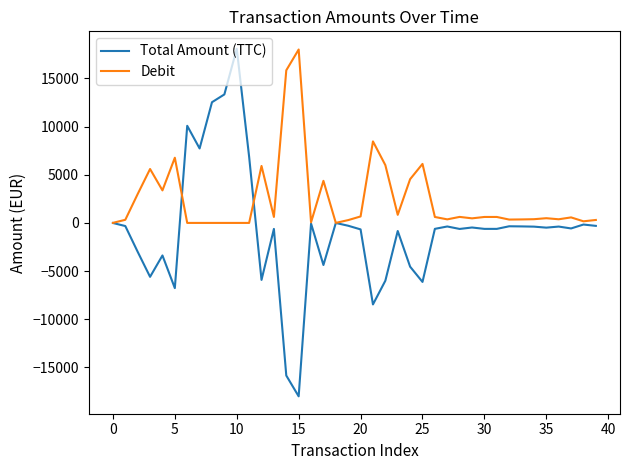

Which series has the largest total across all categories?

Debit